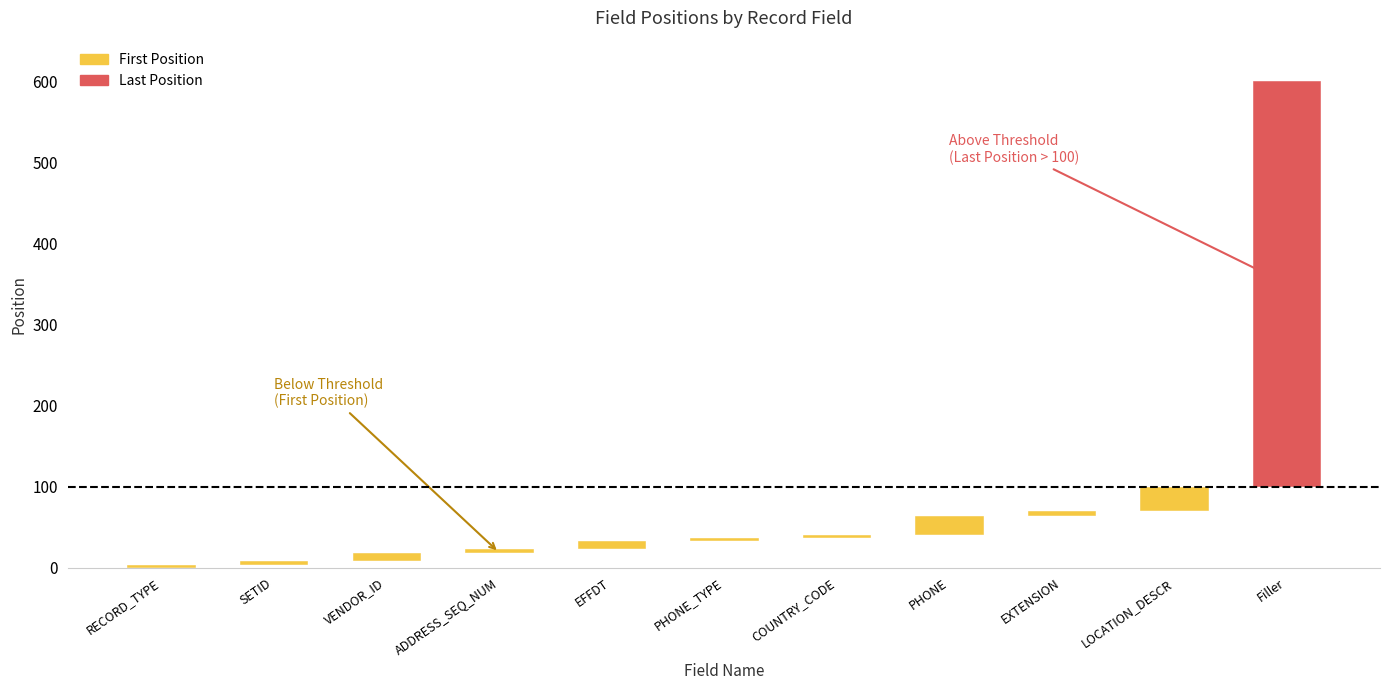

Where is First Position nearest to the value 51?

PHONE